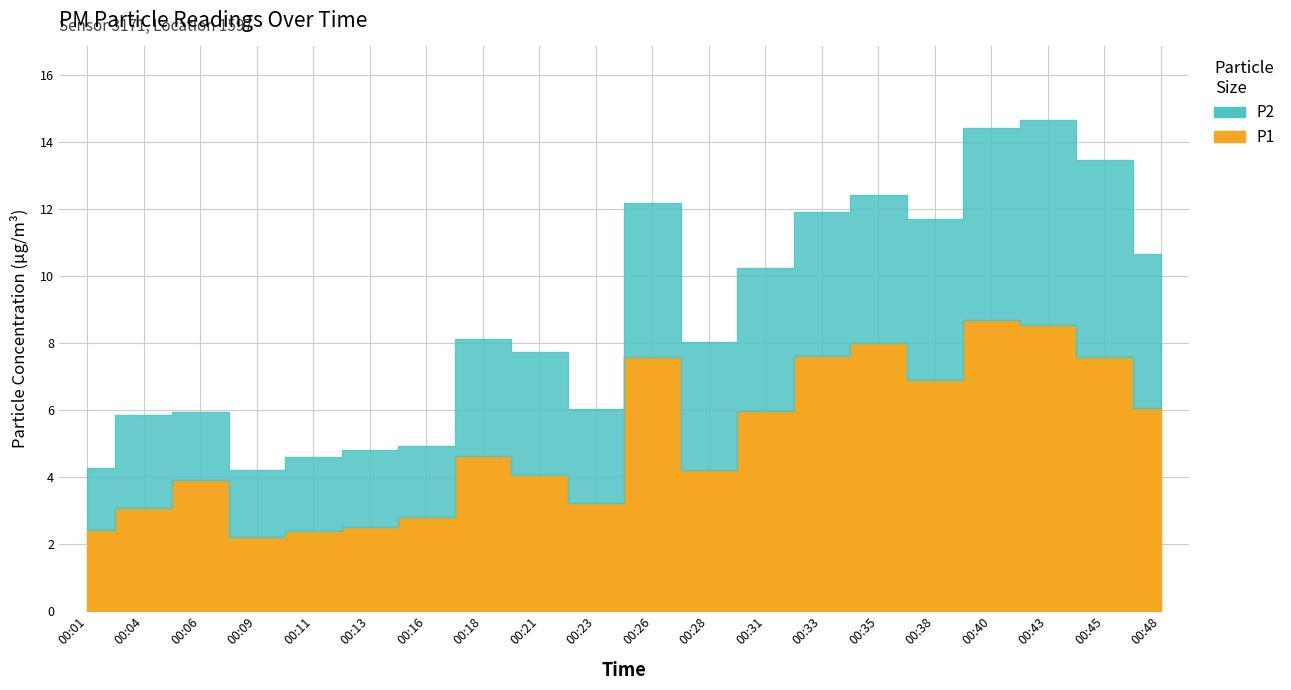

Reading left to right, list all the values displayed in this chart.

P1: 2.4	3.1	3.9	2.2	2.4	2.5	2.8	4.6	4.1	3.2	7.6	4.2	6.0	7.6	8.0	6.9	8.7	8.5	7.6	6.1
P2: 1.8	2.8	2.0	2.0	2.2	2.3	2.1	3.5	3.7	2.8	4.6	3.8	4.3	4.3	4.4	4.8	5.7	6.1	5.9	4.6